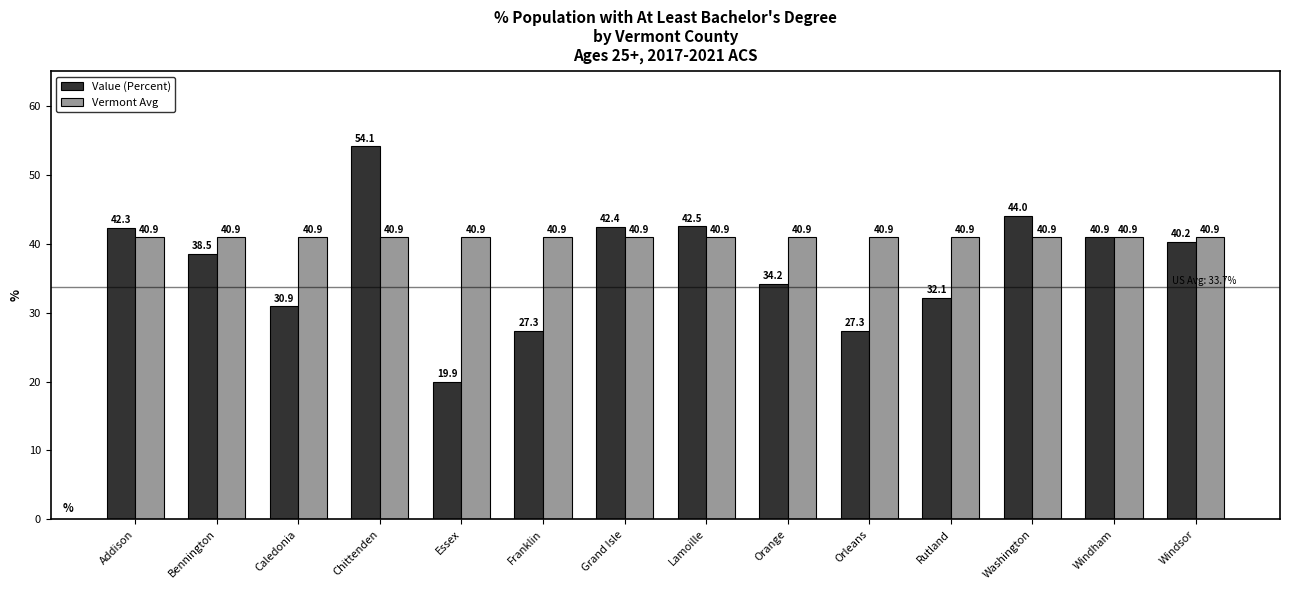

What is the difference between the highest and lowest values at Chittenden?

13.2